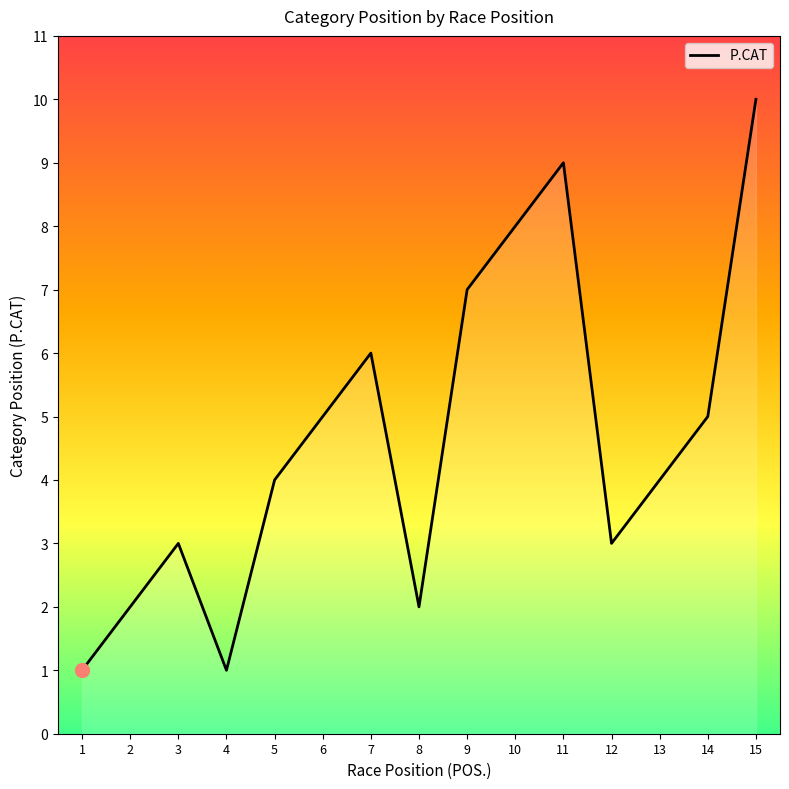

Where is the first local maximum?

3